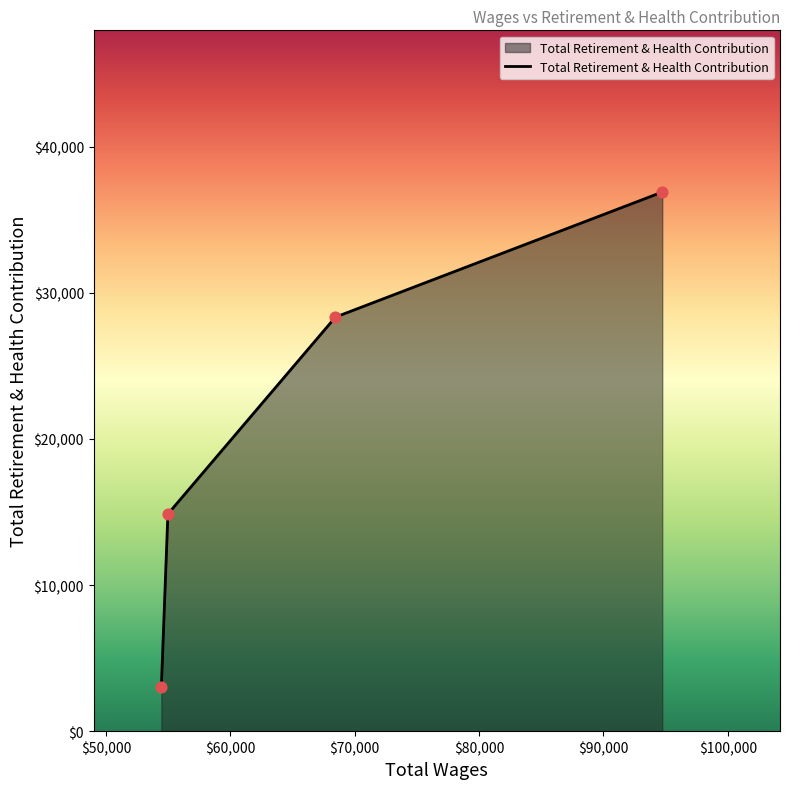

What is the difference between the maximum and second lowest values?

22035